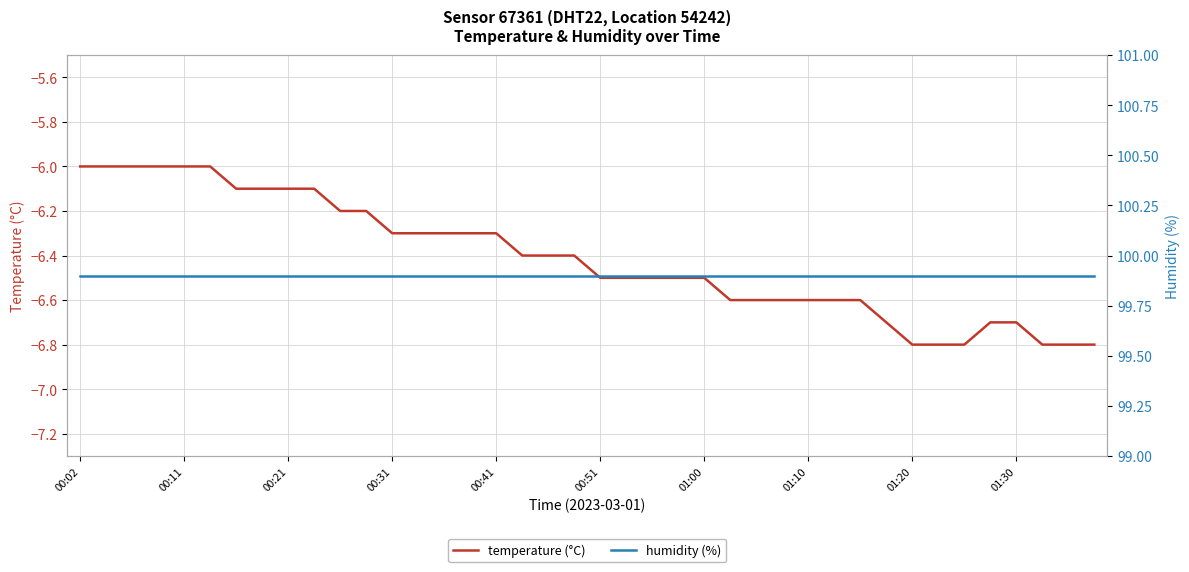

What is the difference between the maximum and minimum values in the temperature (°C) series?

0.8